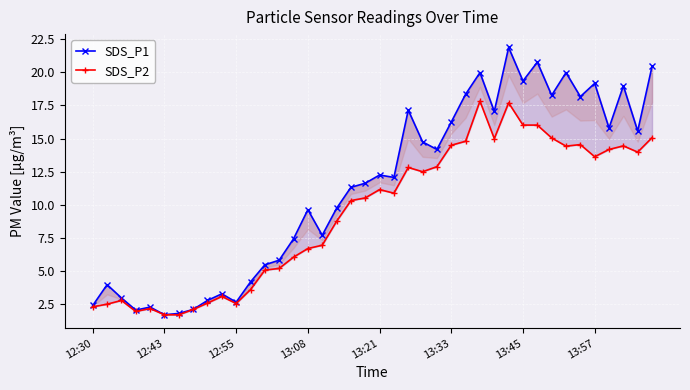

How many values in the SDS_P2 series are below 10?

18